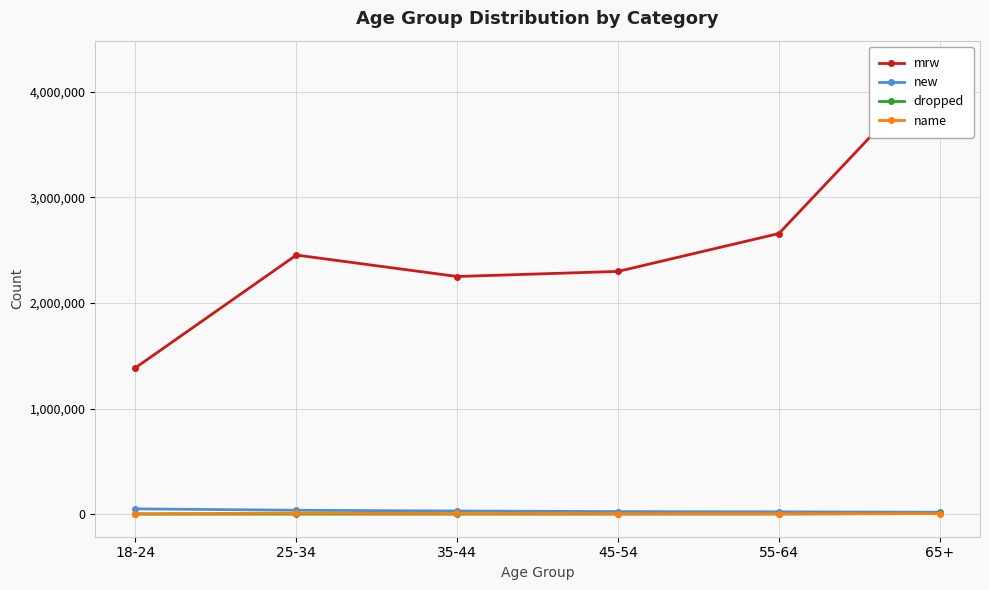

Which series has the largest total across all categories?

mrw